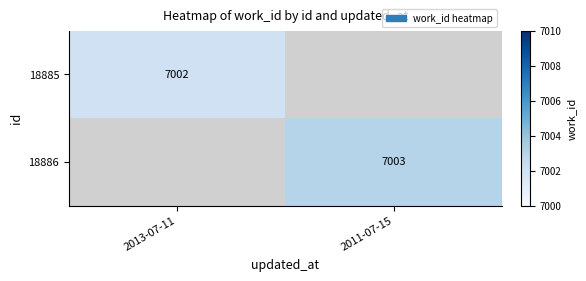

The value of 18885 at 2013-07-11 is 7002. True or false?

True